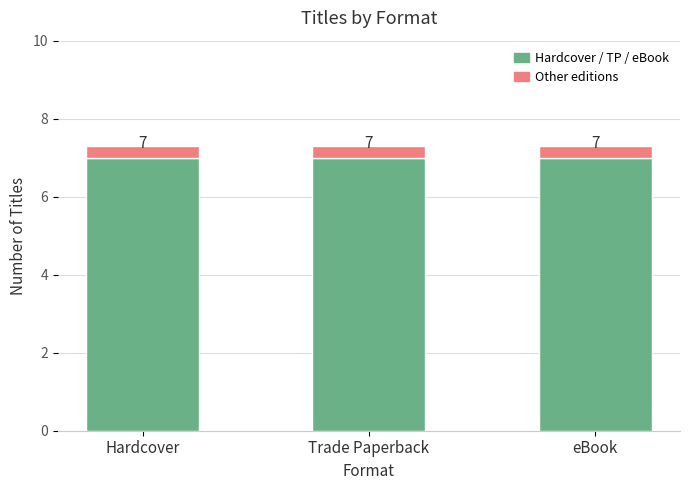

What is the label of the 2nd bar from the left?

Trade Paperback